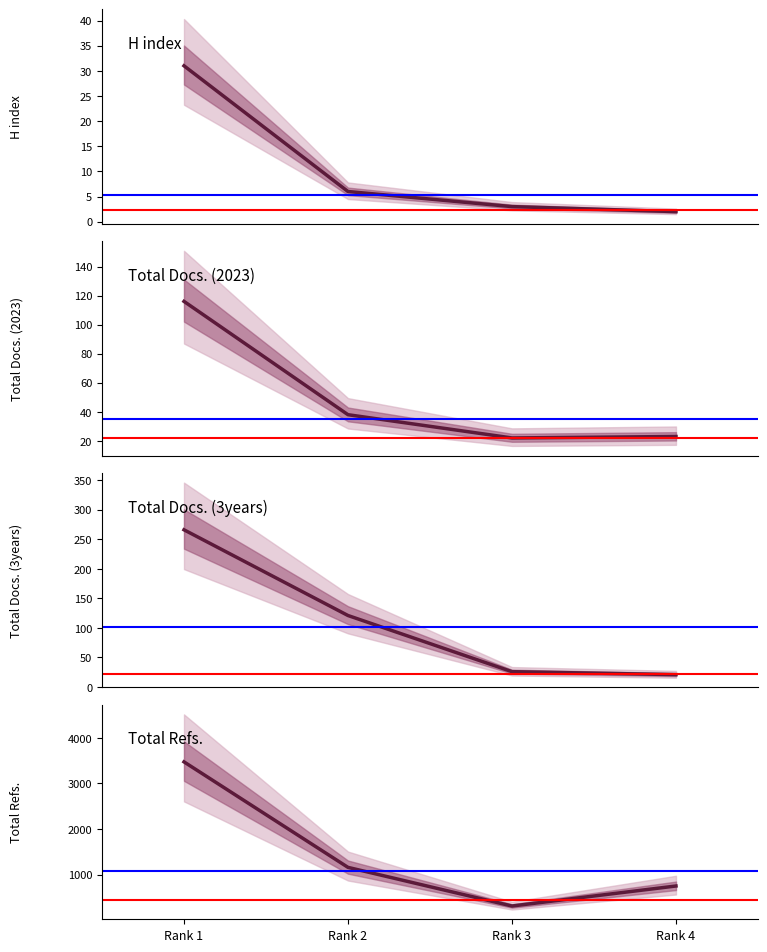

At which label does H index first exceed 6?

Rank 1